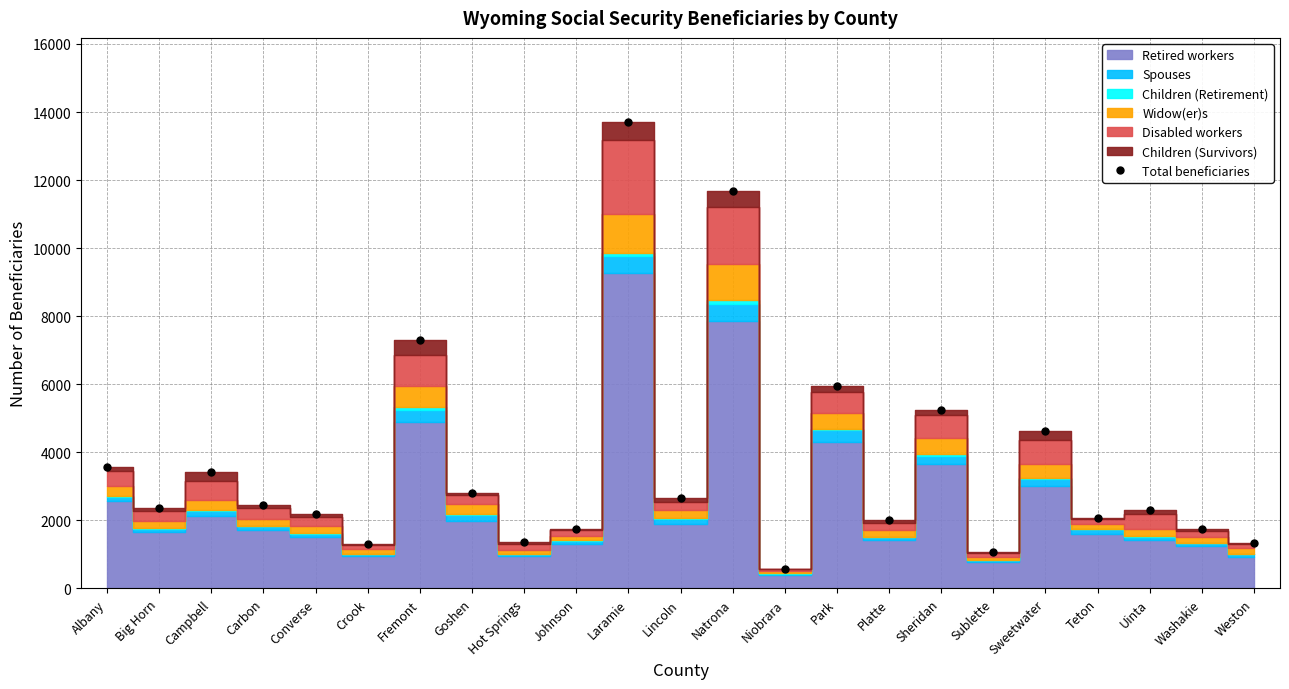

What is the change in value from Fremont to Hot Springs?

-5920